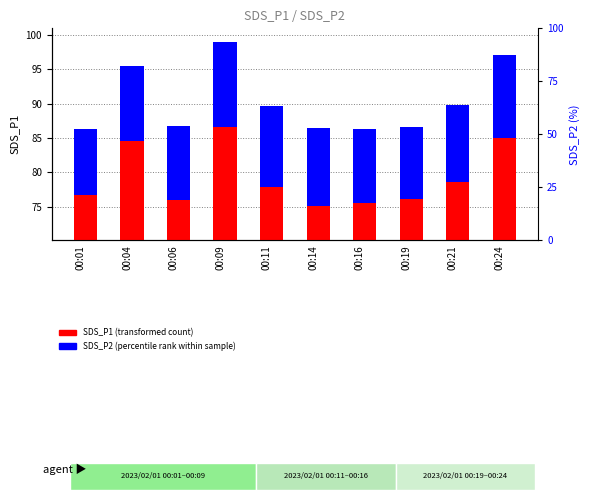

List the labels in order of SDS_P1 value, largest first.

00:09, 00:24, 00:04, 00:21, 00:11, 00:01, 00:19, 00:06, 00:16, 00:14